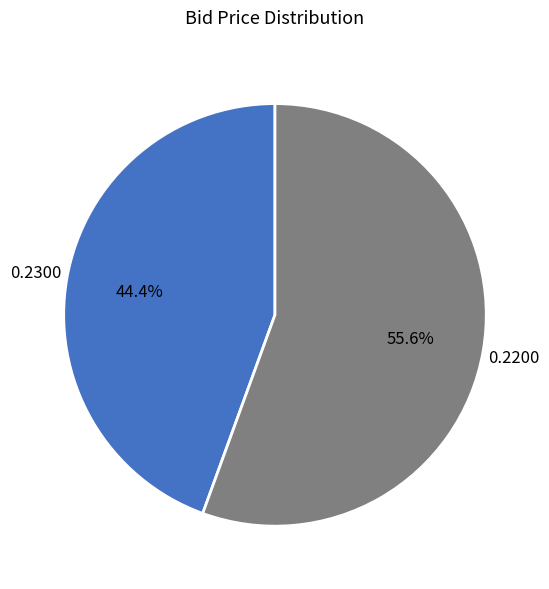

Which category has the smallest portion of the pie?

0.2300